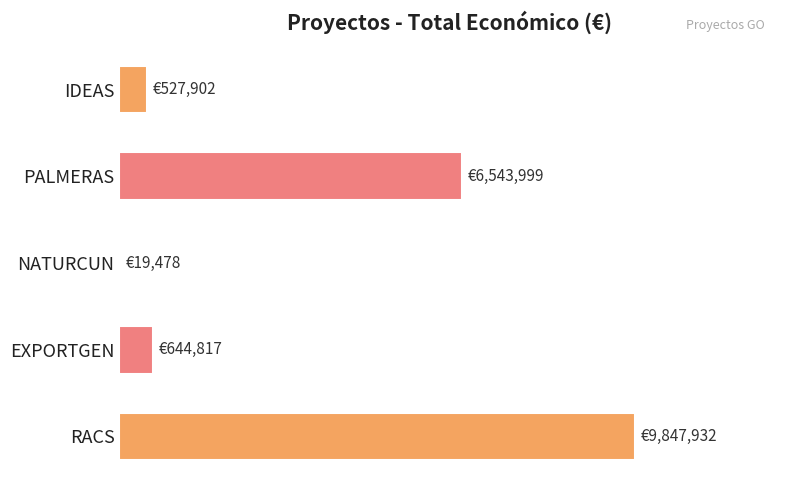

Rank the categories by value from lowest to highest.

NATURCUN, IDEAS, EXPORTGEN, PALMERAS, RACS